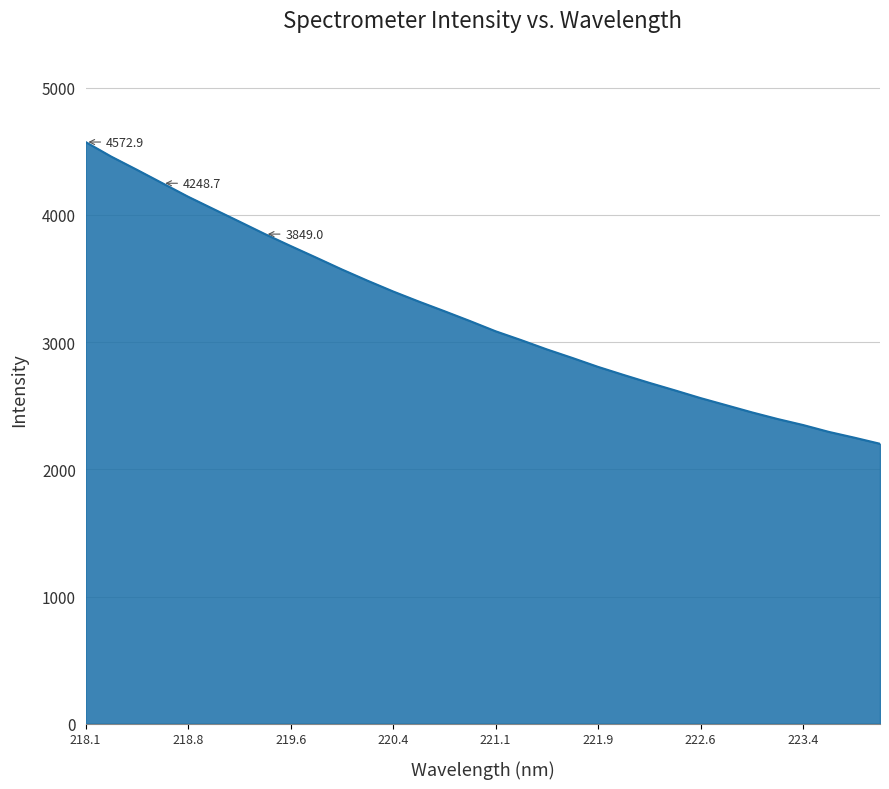

What is the greatest value displayed?

4572.9